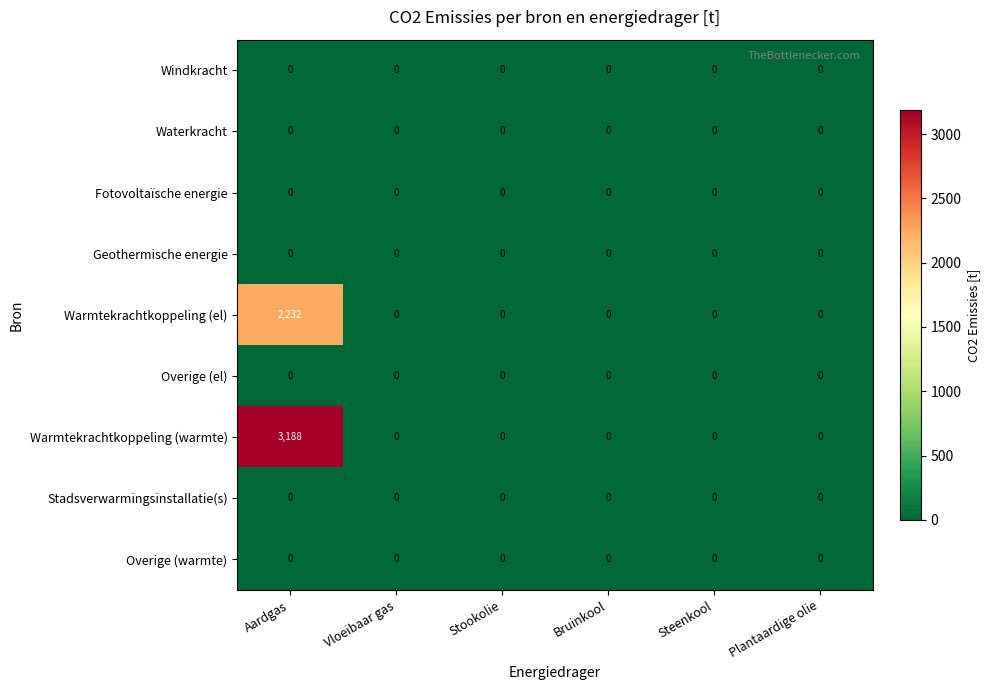

At which category is the sum across all series the highest?

Aardgas